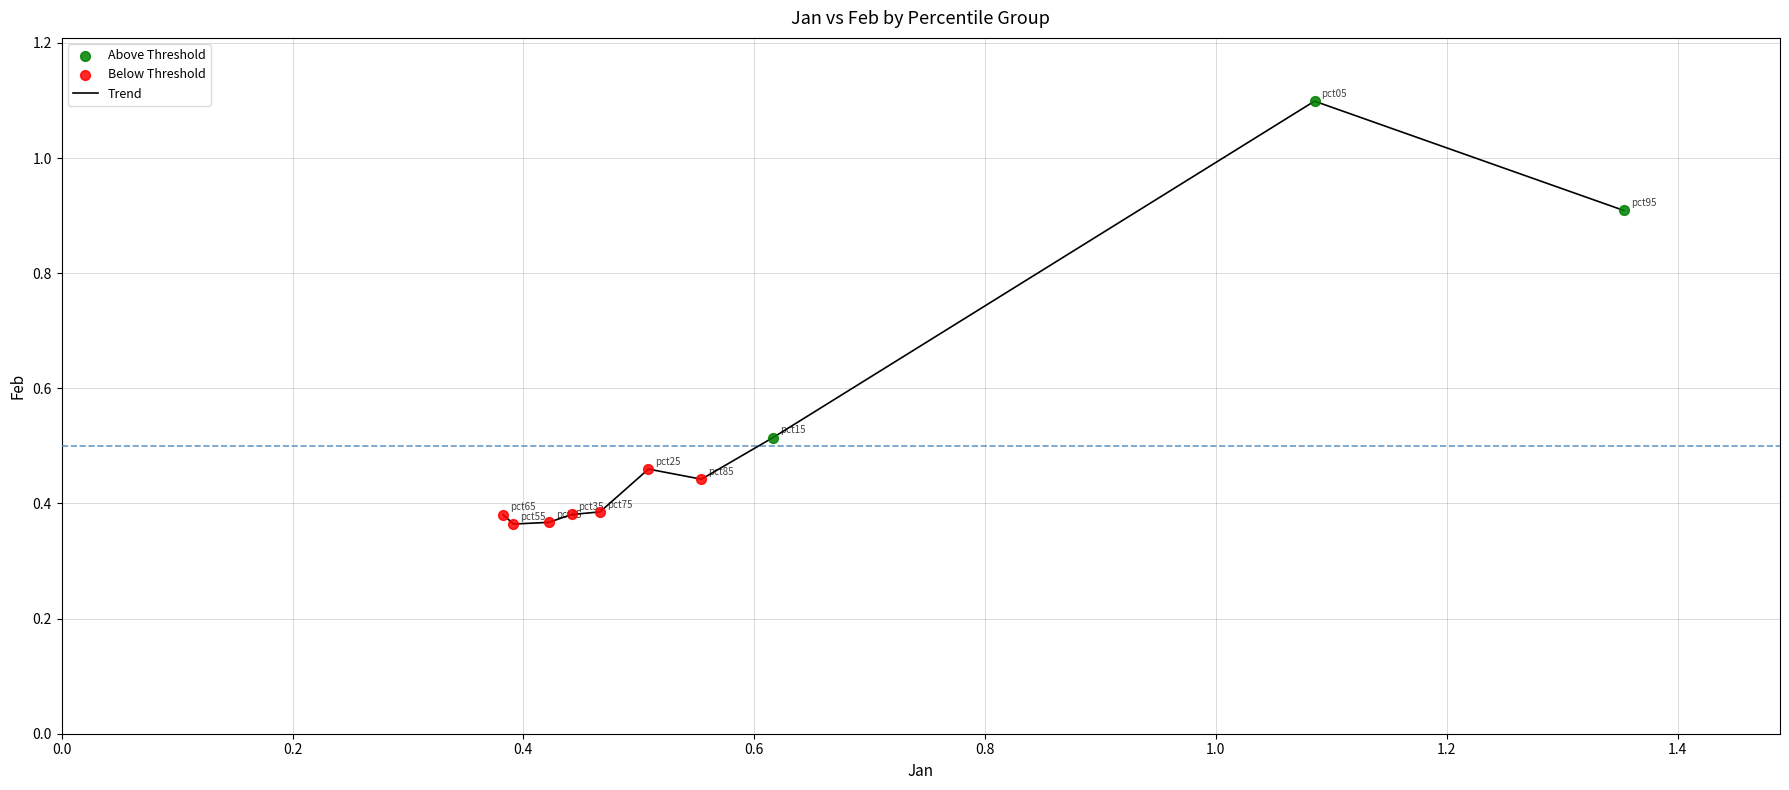

What is the greatest value displayed?

1.1